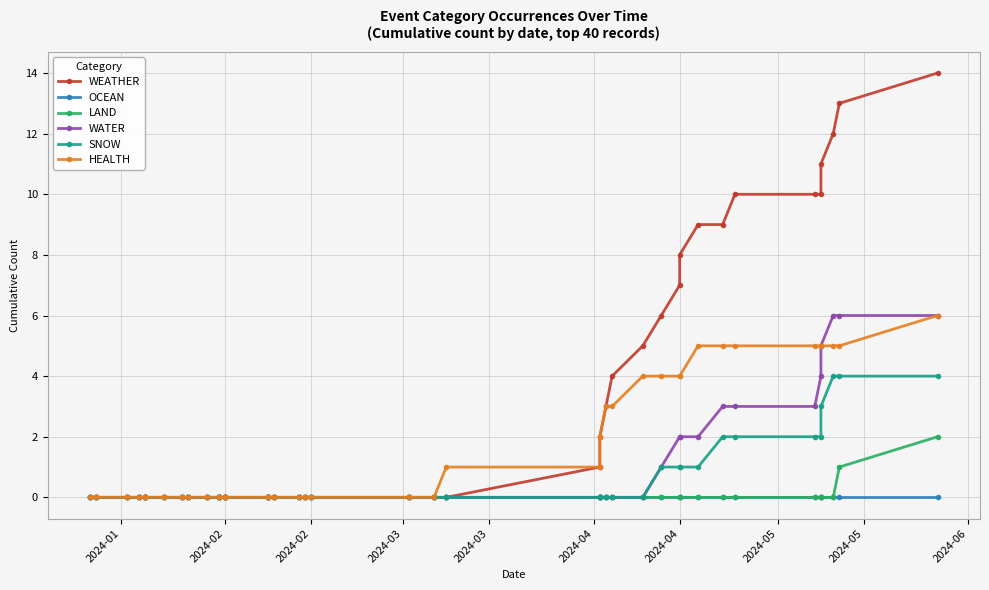

Is the value of SNOW at 38 greater than the value of WEATHER at 10?

Yes